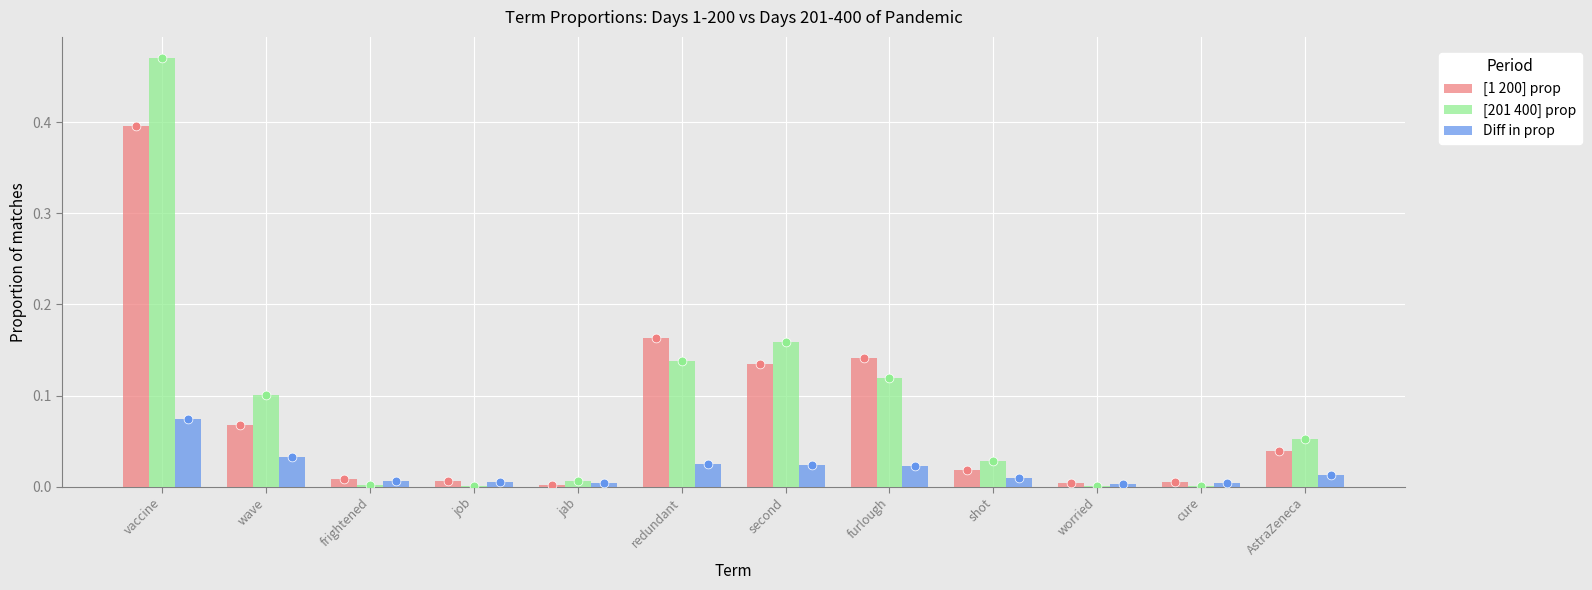

At how many categories does at least one series exceed 0?

12